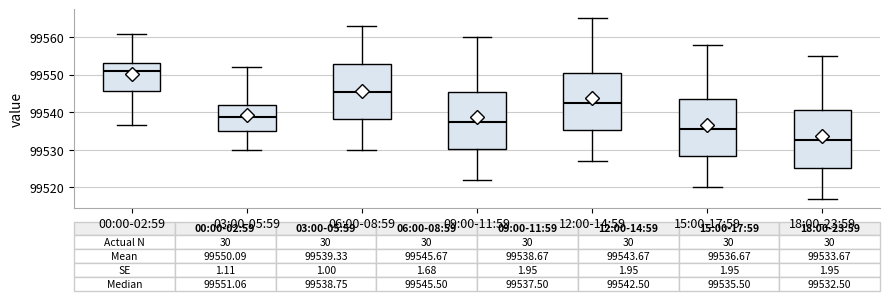

Which box has the highest median line?

00:00-02:59